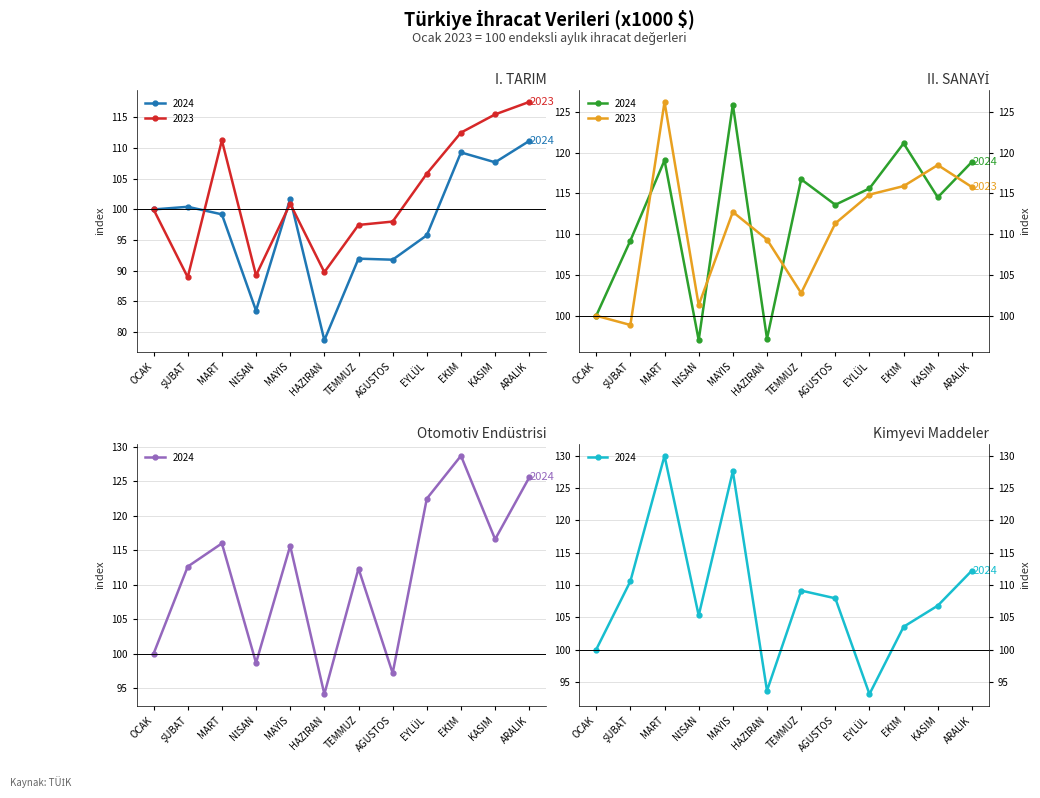

Where do I. TARIM 2024 and Kimyevi 2024 first cross each other?

AGUSTOS and EYLÜL